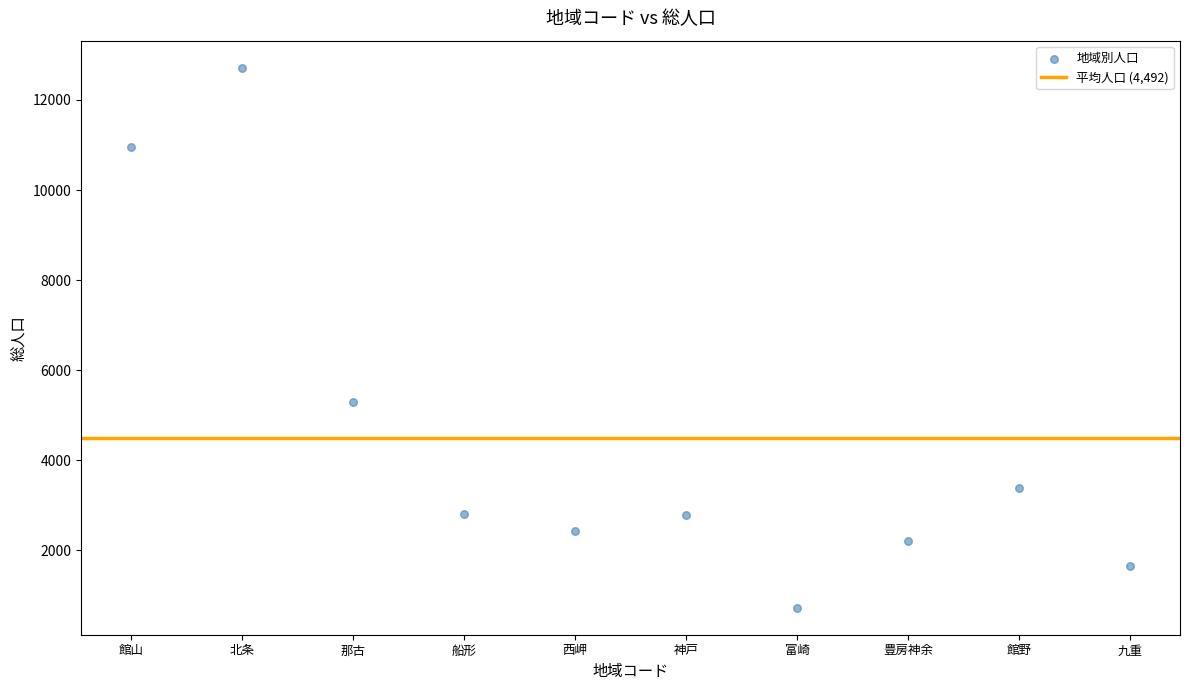

What Y value in the scatter plot is closest to 6720?

5287